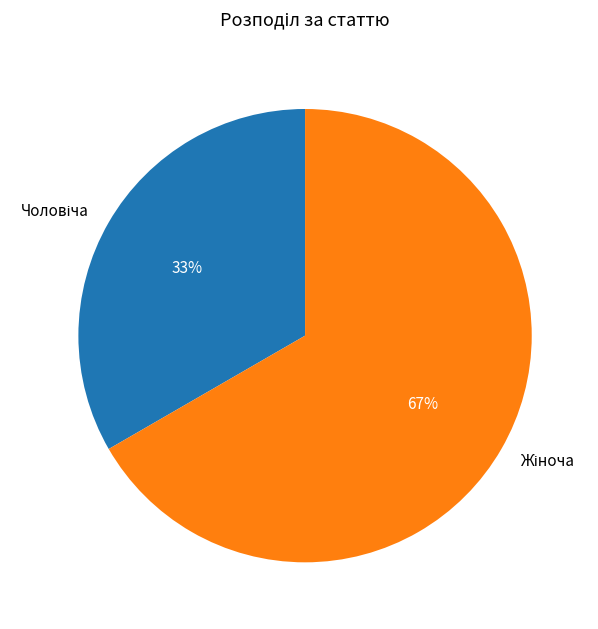

Is there a majority slice in this chart?

Yes